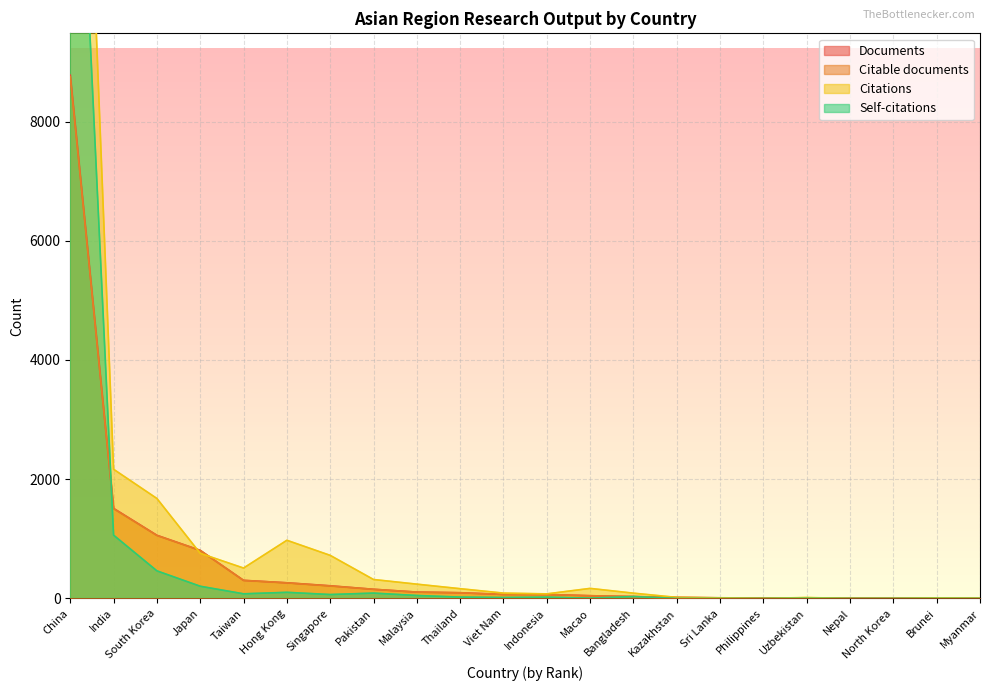

Is the value of Documents at Viet Nam greater than the value of Citable documents at South Korea?

No